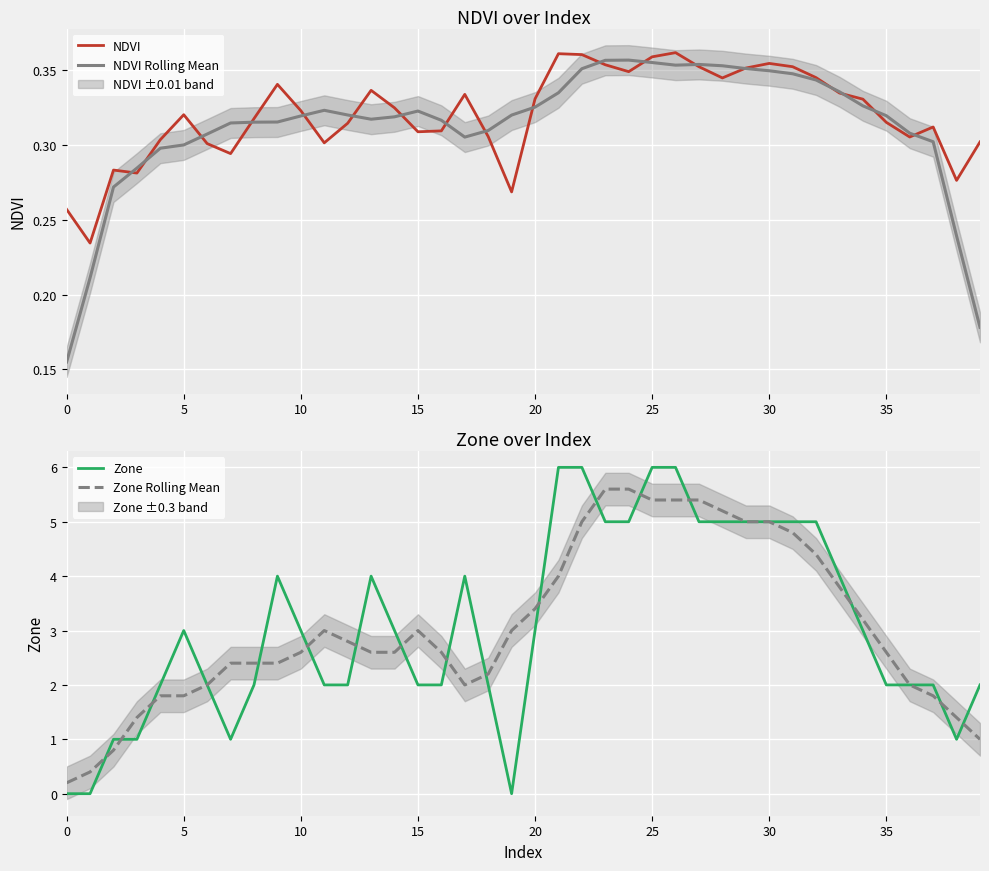

What are all the series names shown in the legend?

NDVI, NDVI Rolling Mean, Zone, Zone Rolling Mean